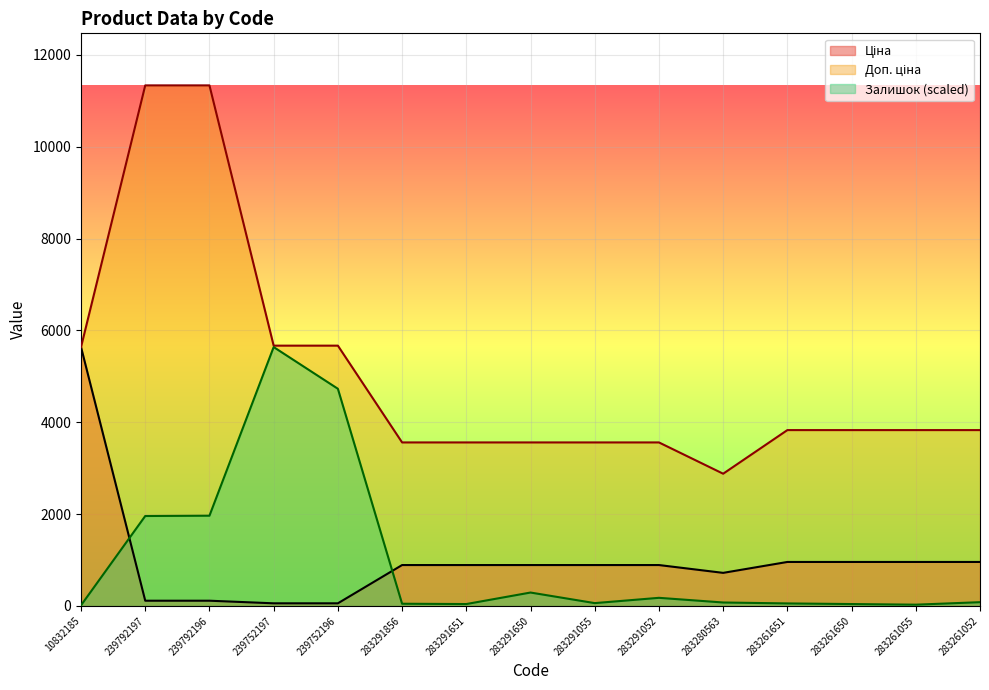

What is the total value across all series at 283291650?

4740.9